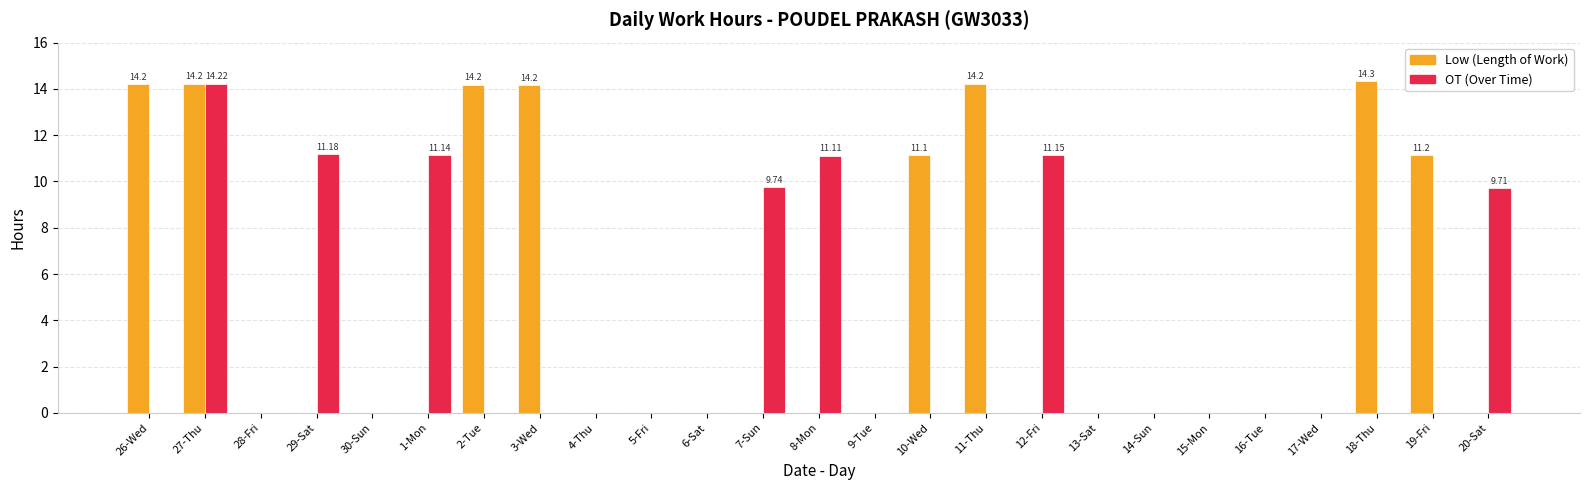

What is the total value across all series at 2-Tue?

14.2